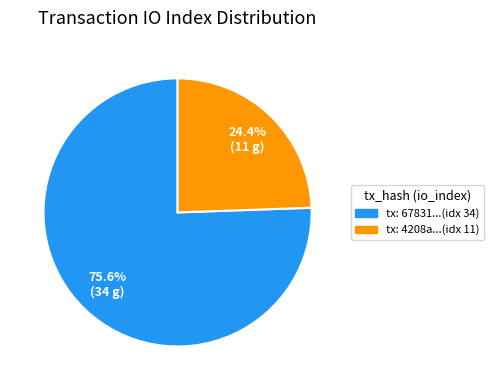

Is there a majority slice in this chart?

Yes